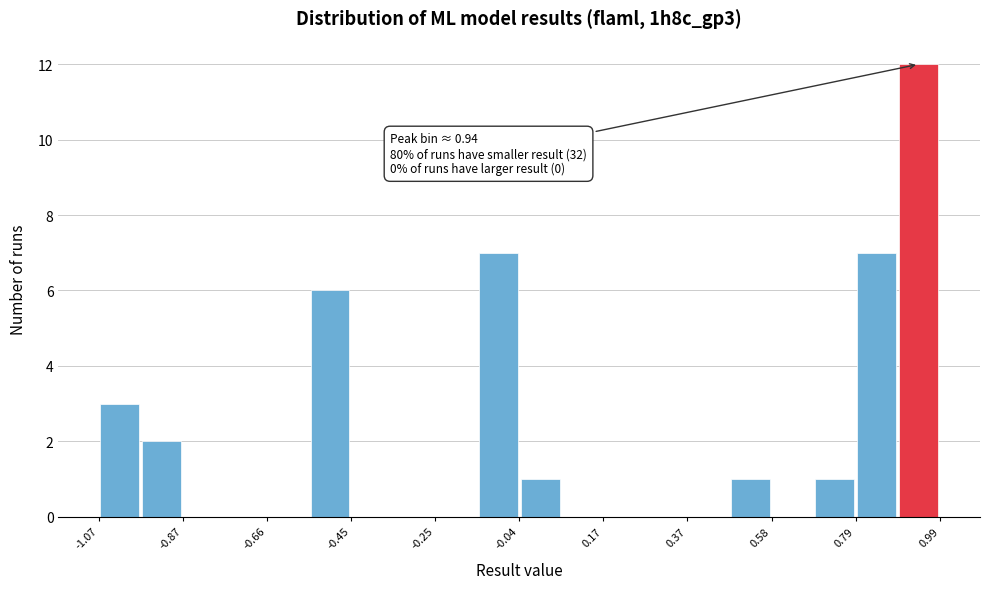

Around what value on the x-axis is the tallest bar? Give the approximate position of its centre, as read against the axis.

0.95